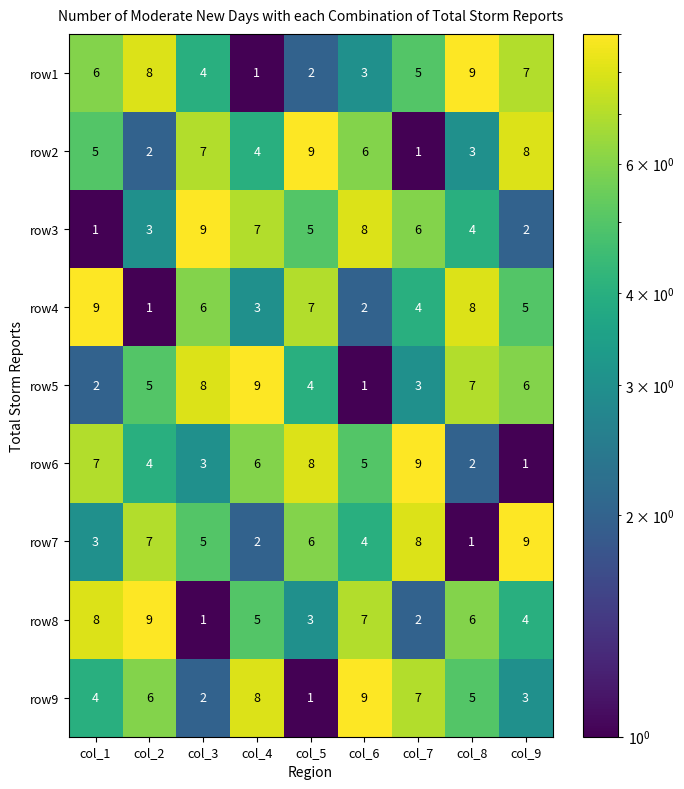

At col_7, list the series in order from largest to smallest.

row6, row7, row9, row3, row1, row4, row5, row8, row2